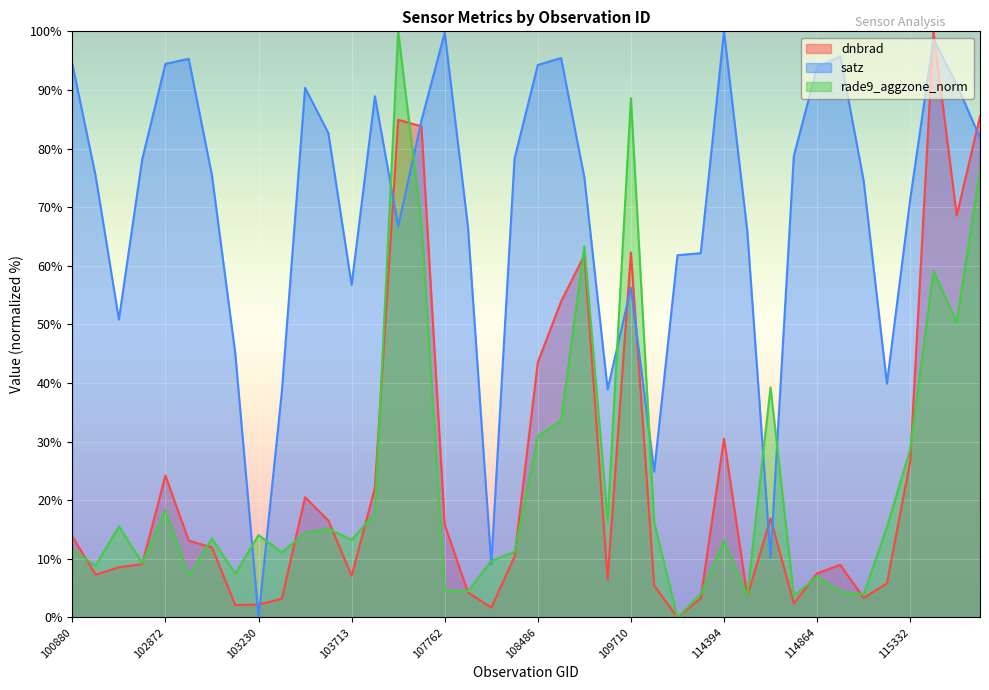

What are all the series names shown in the legend?

dnbrad, satz, rade9_aggzone_norm